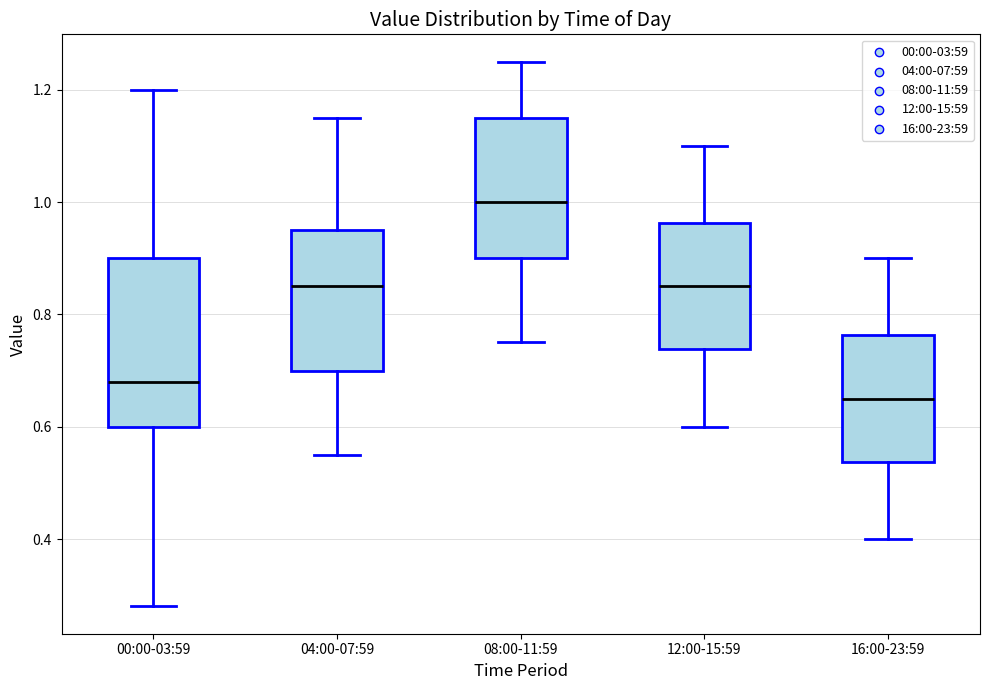

Reading left to right, transcribe this box plot: for each box, give where its median line is, the range the box spans, and where its two whiskers end, as read against the y-axis. The values are not printed on the chart, so give them approximately, as read against the axis.

00:00-03:59: median 0.68, box 0.60 to 0.90, whiskers 0.28 to 1.20
04:00-07:59: median 0.86, box 0.70 to 0.96, whiskers 0.56 to 1.16
08:00-11:59: median 1.00, box 0.90 to 1.16, whiskers 0.76 to 1.26
12:00-15:59: median 0.86, box 0.74 to 0.96, whiskers 0.60 to 1.10
16:00-23:59: median 0.66, box 0.54 to 0.76, whiskers 0.40 to 0.90